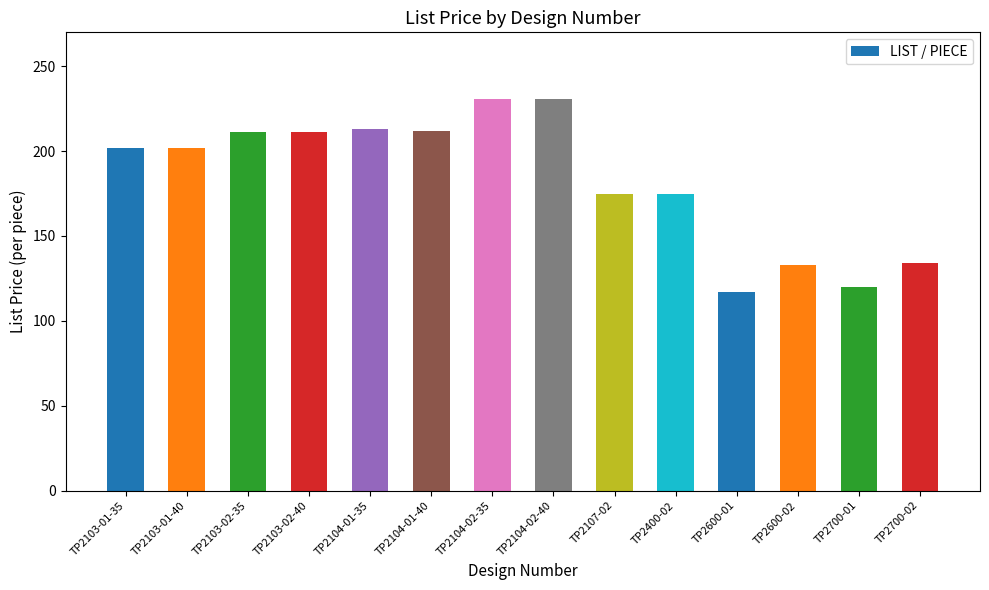

What is the value of the 13th bar from the left?

120